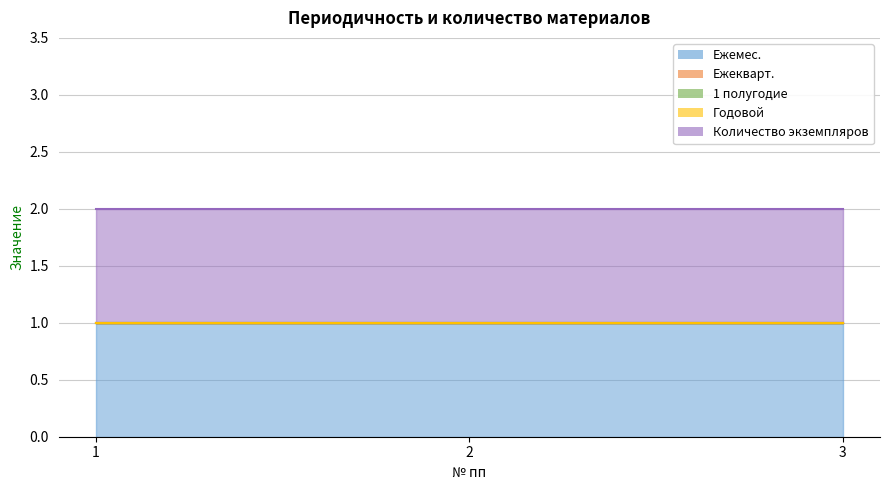

The value of Ежекварт. at 3 is 0. True or false?

True